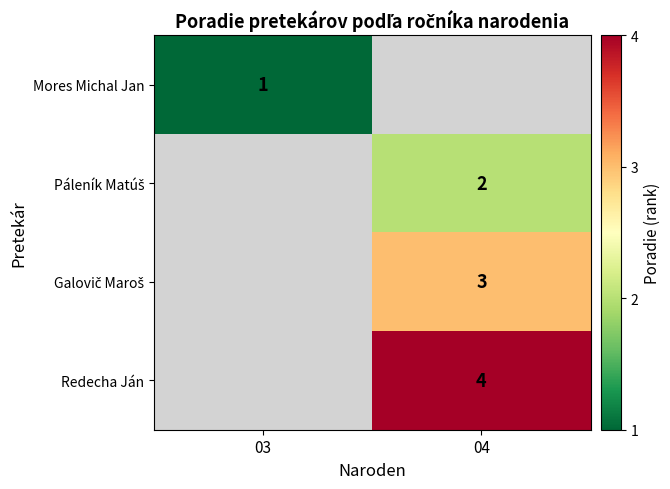

Is it true that Mores Michal Jan equals 1 at 03?

True